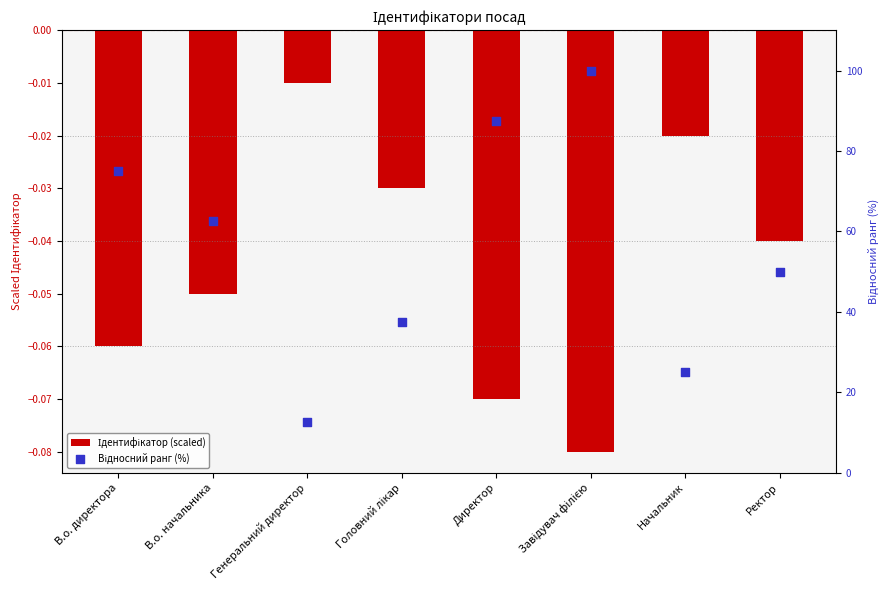

At how many categories does at least one series exceed 18?

7